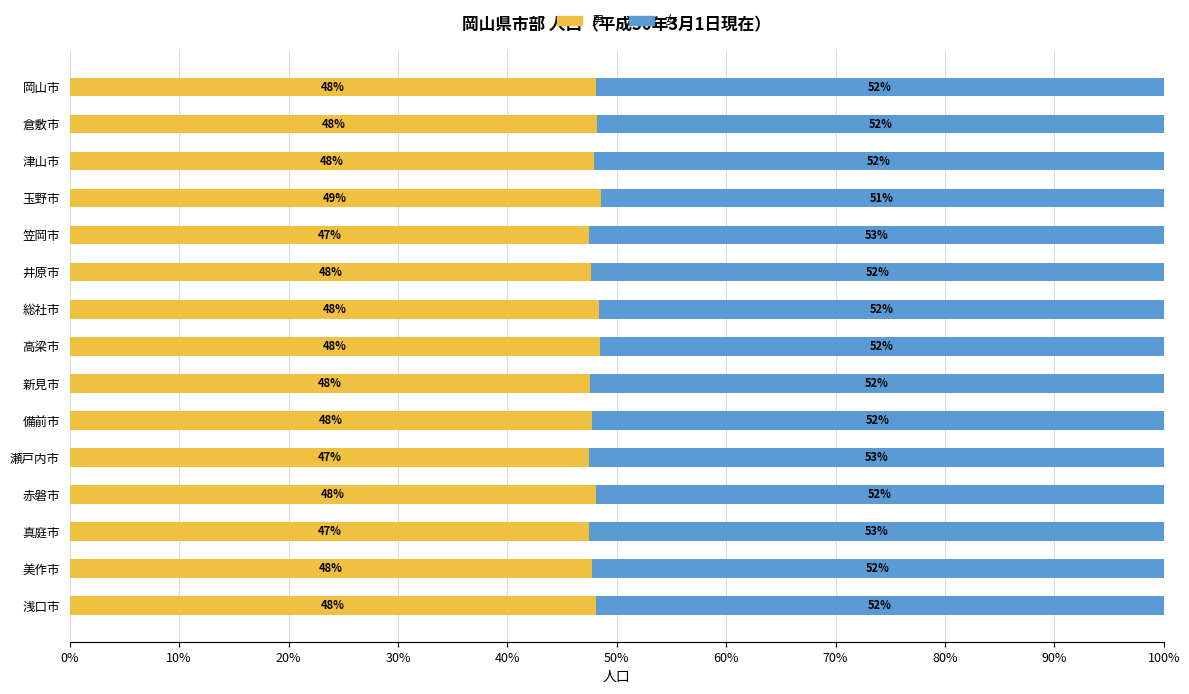

The value of 男 at 真庭市 is 29.1. True or false?

False